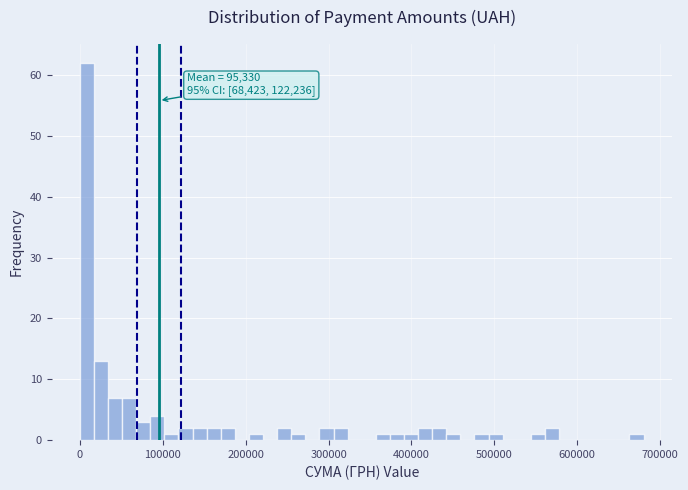

Read against the x-axis, roughly where is the centre of the tallest bar?

10000